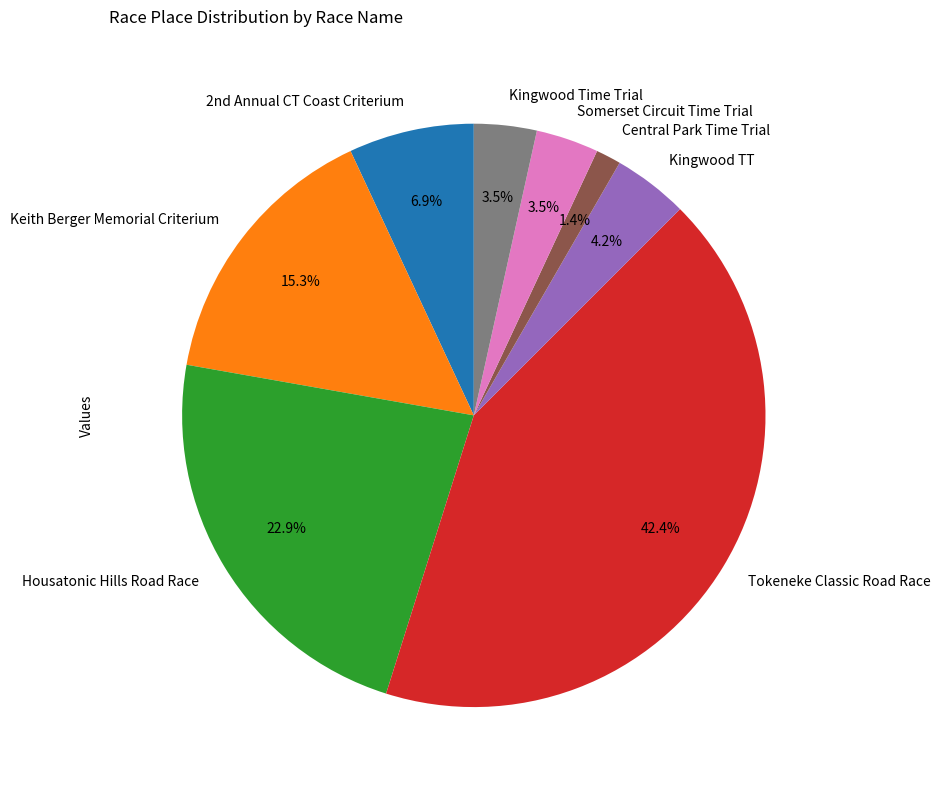

Does any single category account for the majority?

No